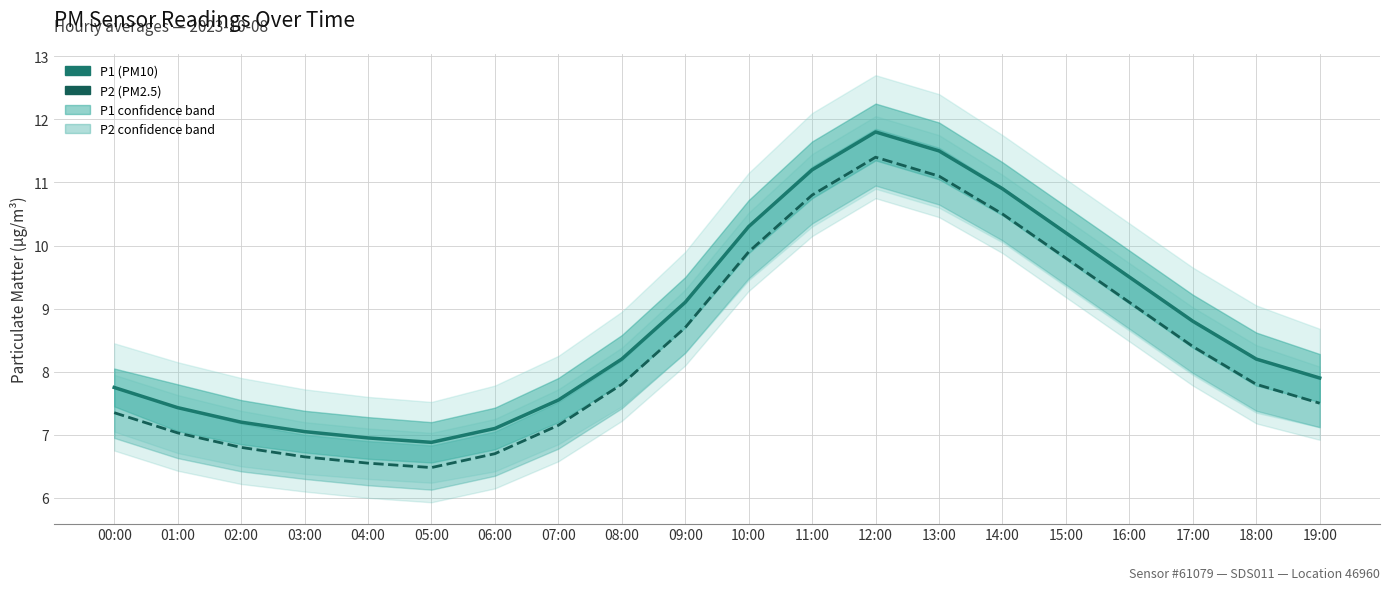

What position from the left is 01:00?

2